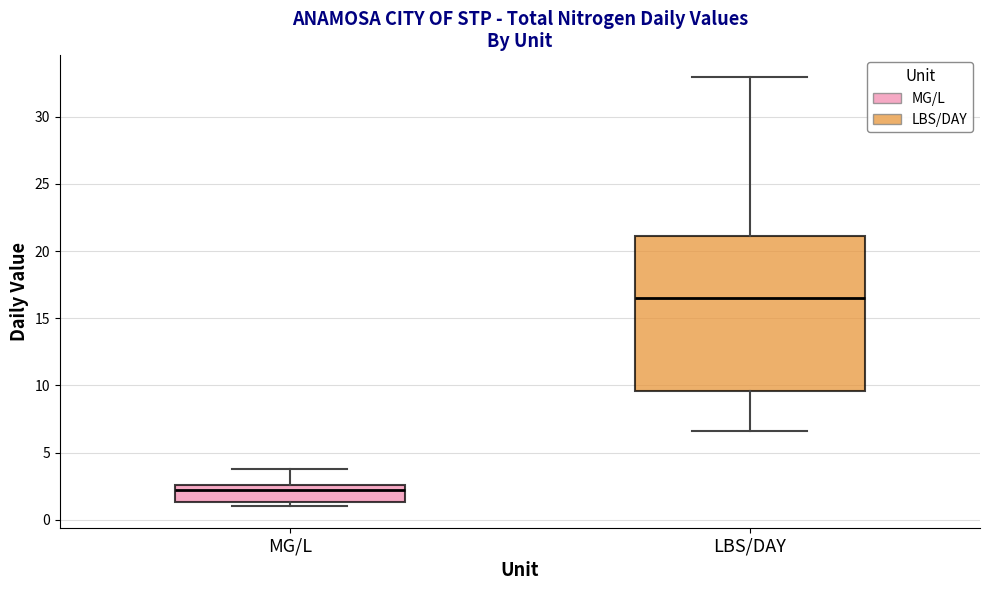

Reading left to right, transcribe this box plot: for each box, give where its median line is, the range the box spans, and where its two whiskers end, as read against the y-axis. The values are not printed on the chart, so give them approximately, as read against the axis.

MG/L: median 2.0, box 1.5 to 2.5, whiskers 1.0 to 4.0
LBS/DAY: median 16.5, box 9.5 to 21.0, whiskers 6.5 to 33.0